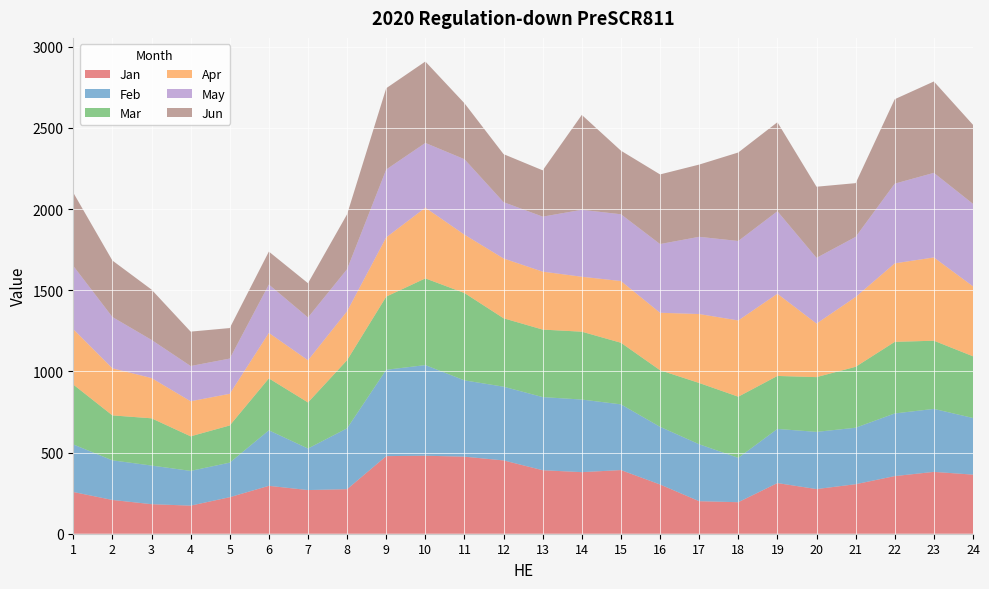

Reading left to right, extract all data points from this chart.

Jan: 1=257.0	2=208.0	3=182.0	4=173.0	5=225.0	6=295.0	7=269.0	8=274.4	9=478.0	10=480.4	11=474.6	12=451.5	13=391.2	14=379.3	15=392.0	16=303.3	17=200.4	18=194.1	19=312.0	20=275.0	21=305.0	22=355.0	23=381.0	24=364.0
Feb: 1=293.0	2=244.0	3=238.0	4=214.0	5=213.0	6=342.0	7=255.8	8=375.1	9=531.9	10=558.4	11=470.1	12=454.3	13=450.5	14=447.3	15=404.8	16=355.3	17=350.7	18=273.4	19=333.5	20=352.4	21=348.0	22=386.0	23=388.0	24=349.0
Mar: 1=369.0	2=277.0	3=291.0	4=213.0	5=229.0	6=320.0	7=284.0	8=419.9	9=450.8	10=534.2	11=538.1	12=421.4	13=415.9	14=418.0	15=379.5	16=348.7	17=377.5	18=376.6	19=326.4	20=337.3	21=375.3	22=441.0	23=420.0	24=380.0
Apr: 1=341.0	2=290.0	3=248.0	4=216.0	5=195.0	6=280.0	7=259.8	8=301.4	9=365.0	10=435.5	11=359.3	12=368.4	13=356.9	14=338.5	15=380.2	16=353.9	17=424.8	18=469.7	19=506.4	20=329.9	21=430.1	22=483.6	23=513.0	24=431.0
May: 1=390.0	2=316.0	3=235.0	4=217.0	5=217.0	6=298.0	7=263.4	8=259.0	9=417.9	10=398.9	11=464.9	12=346.8	13=338.9	14=412.3	15=411.2	16=423.2	17=475.7	18=489.4	19=508.1	20=404.8	21=370.2	22=491.0	23=521.0	24=508.0
Jun: 1=451.0	2=348.0	3=310.0	4=212.0	5=188.0	6=203.0	7=211.2	8=338.4	9=500.9	10=501.6	11=344.7	12=295.9	13=285.2	14=584.7	15=391.8	16=429.0	17=445.0	18=545.3	19=548.4	20=438.2	21=331.1	22=520.2	23=563.0	24=487.0